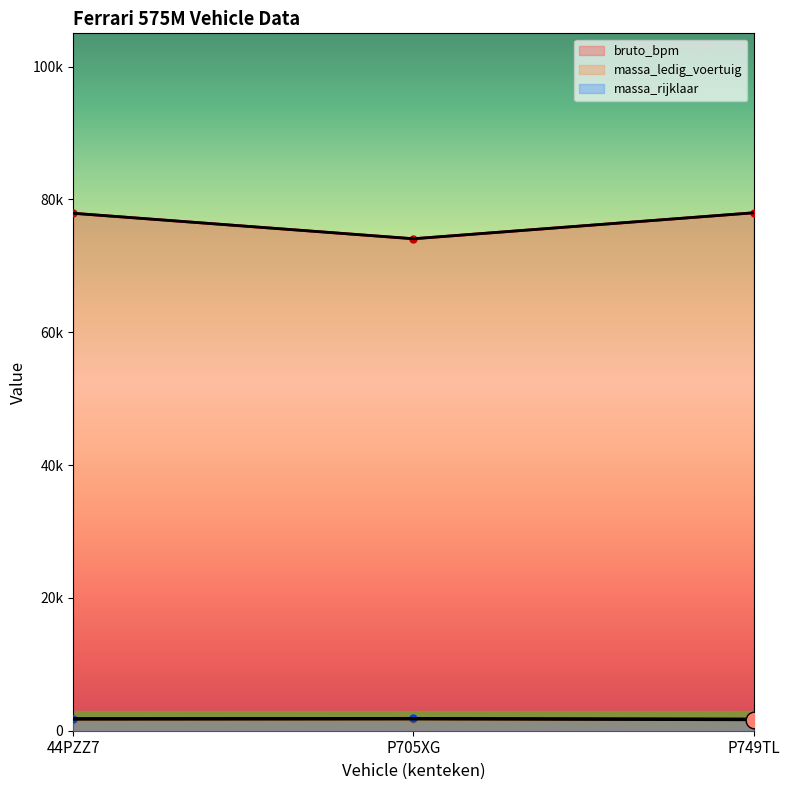

How many massa_rijklaar values are between 1750 and 1859?

3